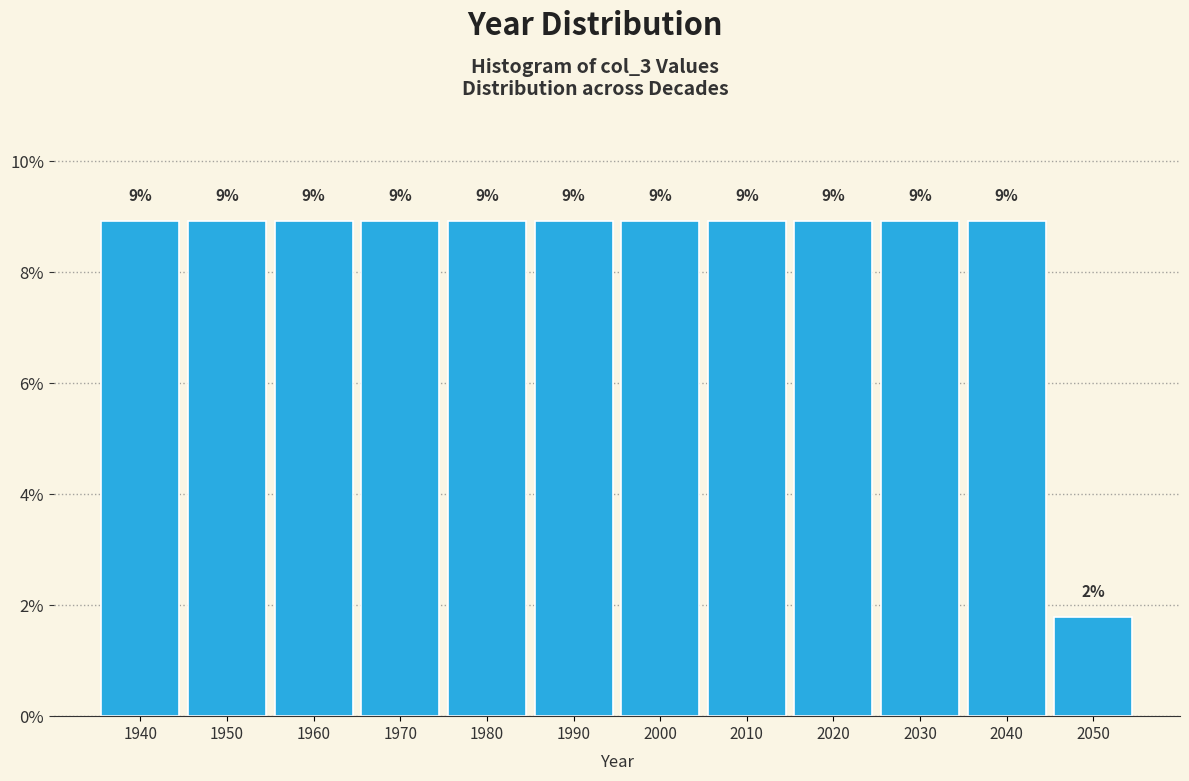

Are the bars horizontal?

No